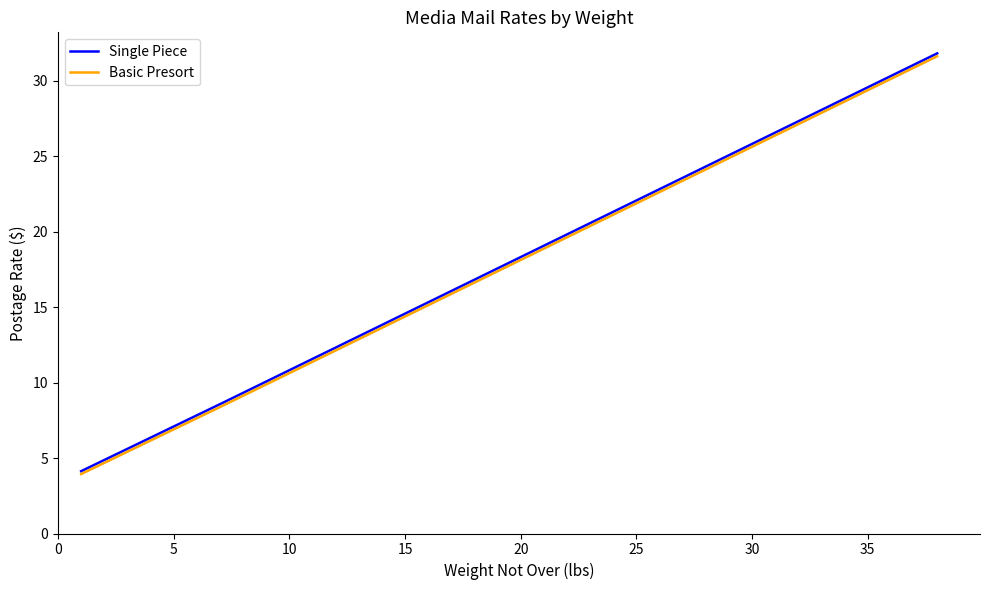

What is the maximum value for Single Piece?

31.8